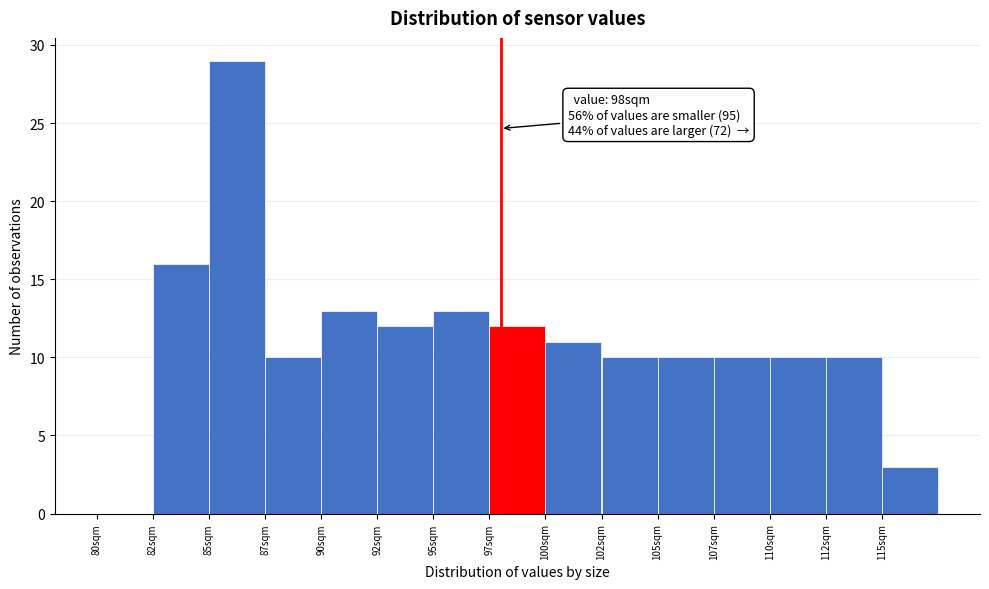

Reading left to right, transcribe all the data shown in this chart.

80sqm=0	82sqm=16	85sqm=29	87sqm=10	90sqm=13	92sqm=12	95sqm=13	97sqm=12	100sqm=11	102sqm=10	105sqm=10	107sqm=10	110sqm=10	112sqm=10	115sqm=3